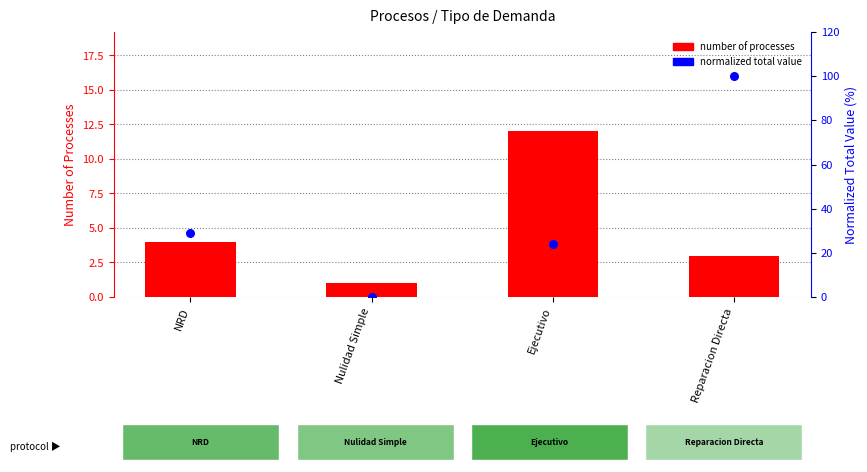

Which series has the largest total across all categories?

total value (normalized)